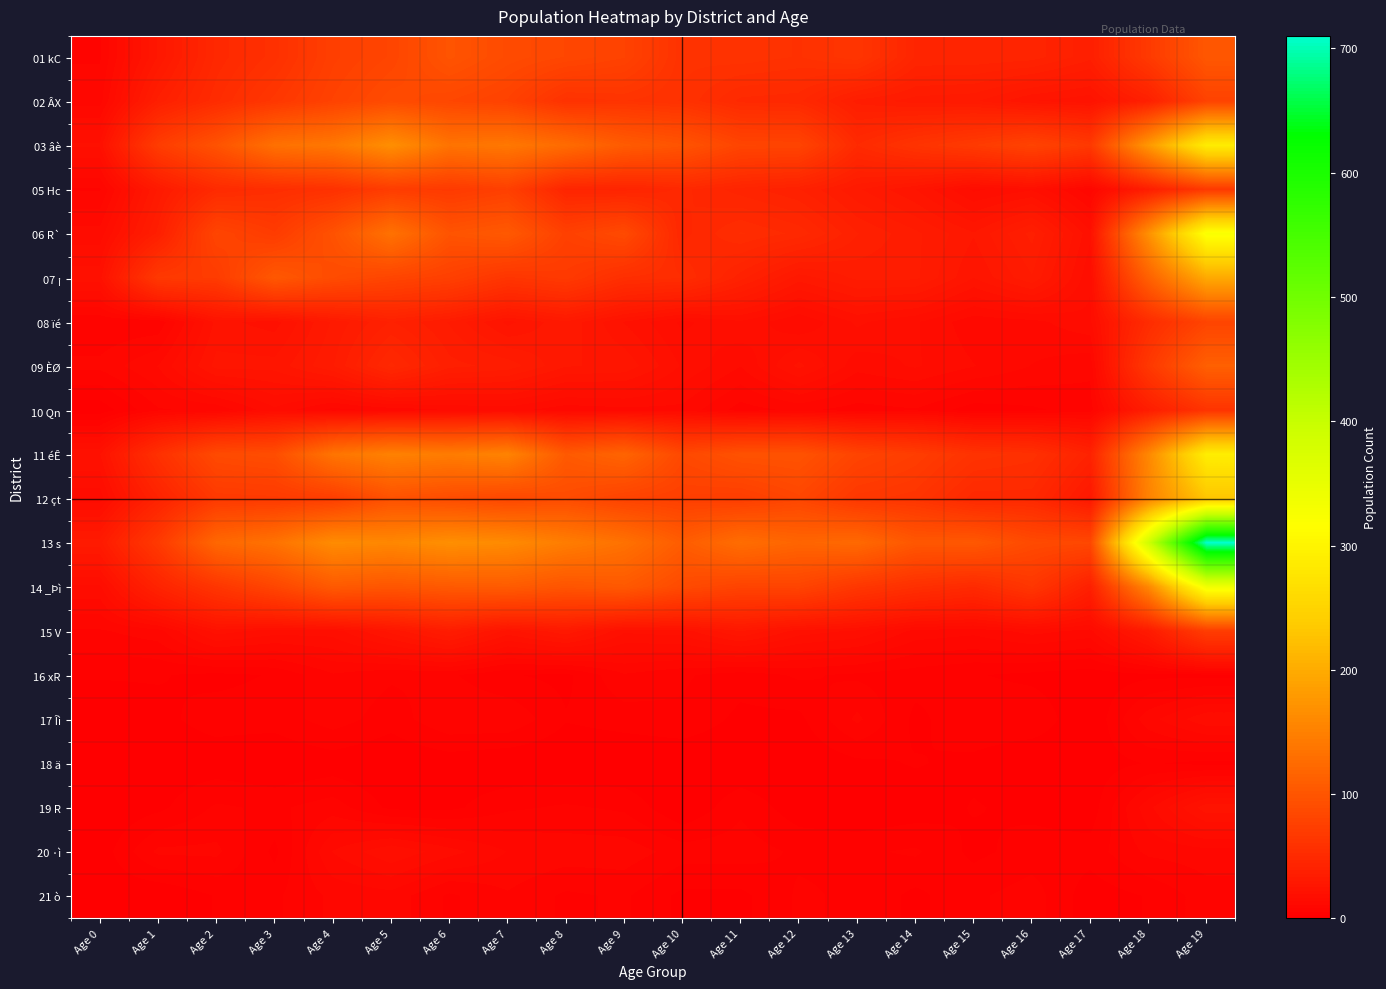

Reading right to left, what are all the values shown in this chart?

01 kC: Age 19=102	Age 18=68	Age 17=37	Age 16=43	Age 15=44	Age 14=44	Age 13=63	Age 12=58	Age 11=60	Age 10=59	Age 9=78	Age 8=83	Age 7=88	Age 6=98	Age 5=81	Age 4=74	Age 3=57	Age 2=48	Age 1=28	Age 0=8
02 ÂX: Age 19=78	Age 18=38	Age 17=23	Age 16=25	Age 15=31	Age 14=32	Age 13=35	Age 12=48	Age 11=49	Age 10=58	Age 9=61	Age 8=59	Age 7=77	Age 6=83	Age 5=88	Age 4=78	Age 3=65	Age 2=52	Age 1=37	Age 0=10
03 âè: Age 19=288	Age 18=177	Age 17=67	Age 16=79	Age 15=69	Age 14=61	Age 13=50	Age 12=80	Age 11=81	Age 10=98	Age 9=107	Age 8=126	Age 7=140	Age 6=135	Age 5=167	Age 4=140	Age 3=132	Age 2=97	Age 1=71	Age 0=20
05 Hc: Age 19=67	Age 18=35	Age 17=9	Age 16=19	Age 15=16	Age 14=25	Age 13=31	Age 12=39	Age 11=43	Age 10=48	Age 9=43	Age 8=44	Age 7=75	Age 6=68	Age 5=71	Age 4=58	Age 3=54	Age 2=50	Age 1=31	Age 0=8
06 R`: Age 19=323	Age 18=168	Age 17=20	Age 16=37	Age 15=28	Age 14=34	Age 13=39	Age 12=49	Age 11=53	Age 10=46	Age 9=87	Age 8=76	Age 7=104	Age 6=98	Age 5=133	Age 4=96	Age 3=70	Age 2=81	Age 1=37	Age 0=15
07 ¡: Age 19=198	Age 18=113	Age 17=17	Age 16=33	Age 15=25	Age 14=34	Age 13=34	Age 12=29	Age 11=40	Age 10=53	Age 9=55	Age 8=68	Age 7=63	Age 6=75	Age 5=81	Age 4=89	Age 3=103	Age 2=70	Age 1=67	Age 0=21
08 ïé: Age 19=80	Age 18=52	Age 17=16	Age 16=13	Age 15=12	Age 14=17	Age 13=20	Age 12=14	Age 11=19	Age 10=16	Age 9=22	Age 8=30	Age 7=24	Age 6=33	Age 5=39	Age 4=31	Age 3=21	Age 2=23	Age 1=6	Age 0=6
09 ÈØ: Age 19=112	Age 18=66	Age 17=9	Age 16=11	Age 15=14	Age 14=17	Age 13=15	Age 12=23	Age 11=14	Age 10=19	Age 9=27	Age 8=28	Age 7=35	Age 6=37	Age 5=48	Age 4=33	Age 3=26	Age 2=26	Age 1=14	Age 0=9
10 Qn: Age 19=61	Age 18=35	Age 17=7	Age 16=5	Age 15=4	Age 14=8	Age 13=7	Age 12=9	Age 11=7	Age 10=13	Age 9=13	Age 8=12	Age 7=15	Age 6=14	Age 5=12	Age 4=10	Age 3=16	Age 2=9	Age 1=8	Age 0=1
11 éÊ: Age 19=290	Age 18=158	Age 17=41	Age 16=57	Age 15=60	Age 14=72	Age 13=80	Age 12=97	Age 11=96	Age 10=85	Age 9=117	Age 8=105	Age 7=153	Age 6=145	Age 5=151	Age 4=136	Age 3=91	Age 2=87	Age 1=57	Age 0=22
12 çt: Age 19=230	Age 18=152	Age 17=29	Age 16=48	Age 15=48	Age 14=62	Age 13=65	Age 12=82	Age 11=72	Age 10=74	Age 9=78	Age 8=89	Age 7=83	Age 6=89	Age 5=95	Age 4=72	Age 3=68	Age 2=67	Age 1=41	Age 0=15
13 s: Age 19=710	Age 18=387	Age 17=84	Age 16=87	Age 15=103	Age 14=102	Age 13=123	Age 12=118	Age 11=128	Age 10=108	Age 9=133	Age 8=146	Age 7=162	Age 6=167	Age 5=158	Age 4=163	Age 3=134	Age 2=121	Age 1=68	Age 0=32
14 _Þì: Age 19=337	Age 18=158	Age 17=38	Age 16=64	Age 15=50	Age 14=56	Age 13=65	Age 12=80	Age 11=79	Age 10=87	Age 9=104	Age 8=99	Age 7=107	Age 6=105	Age 5=100	Age 4=105	Age 3=82	Age 2=63	Age 1=42	Age 0=16
15 V: Age 19=72	Age 18=32	Age 17=13	Age 16=15	Age 15=12	Age 14=13	Age 13=19	Age 12=21	Age 11=28	Age 10=21	Age 9=20	Age 8=30	Age 7=24	Age 6=34	Age 5=26	Age 4=18	Age 3=18	Age 2=21	Age 1=10	Age 0=8
16 xR: Age 19=2	Age 18=2	Age 17=1	Age 16=2	Age 15=3	Age 14=4	Age 13=5	Age 12=6	Age 11=4	Age 10=6	Age 9=8	Age 8=2	Age 7=3	Age 6=6	Age 5=6	Age 4=8	Age 3=3	Age 2=2	Age 1=3	Age 0=3
17 Îì: Age 19=16	Age 18=10	Age 17=0	Age 16=5	Age 15=5	Age 14=2	Age 13=9	Age 12=2	Age 11=2	Age 10=5	Age 9=4	Age 8=3	Age 7=8	Age 6=8	Age 5=4	Age 4=7	Age 3=4	Age 2=4	Age 1=2	Age 0=1
18 ä: Age 19=2	Age 18=3	Age 17=1	Age 16=0	Age 15=2	Age 14=3	Age 13=2	Age 12=0	Age 11=0	Age 10=0	Age 9=0	Age 8=0	Age 7=0	Age 6=1	Age 5=0	Age 4=1	Age 3=0	Age 2=1	Age 1=1	Age 0=0
19 R: Age 19=24	Age 18=13	Age 17=1	Age 16=2	Age 15=3	Age 14=1	Age 13=0	Age 12=1	Age 11=5	Age 10=0	Age 9=5	Age 8=6	Age 7=5	Age 6=2	Age 5=2	Age 4=7	Age 3=5	Age 2=6	Age 1=2	Age 0=0
20 ·ì: Age 19=10	Age 18=9	Age 17=4	Age 16=4	Age 15=2	Age 14=6	Age 13=5	Age 12=5	Age 11=7	Age 10=7	Age 9=10	Age 8=10	Age 7=11	Age 6=15	Age 5=19	Age 4=14	Age 3=2	Age 2=9	Age 1=9	Age 0=1
21 ò: Age 19=7	Age 18=3	Age 17=1	Age 16=7	Age 15=5	Age 14=2	Age 13=5	Age 12=6	Age 11=2	Age 10=2	Age 9=6	Age 8=5	Age 7=8	Age 6=5	Age 5=10	Age 4=9	Age 3=5	Age 2=3	Age 1=0	Age 0=1